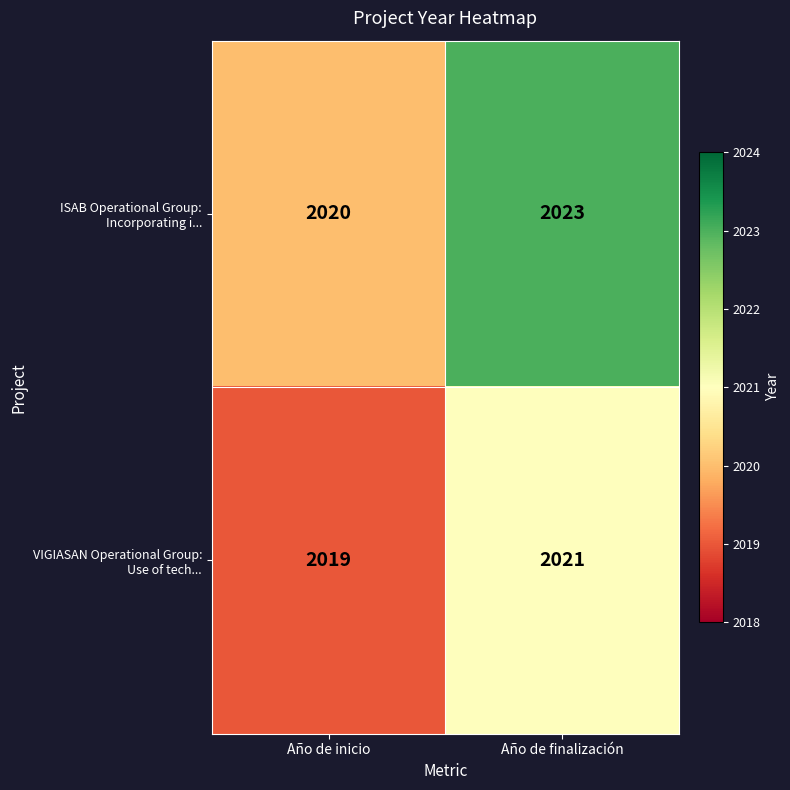

At which category is the sum across all series the highest?

Año de finalización